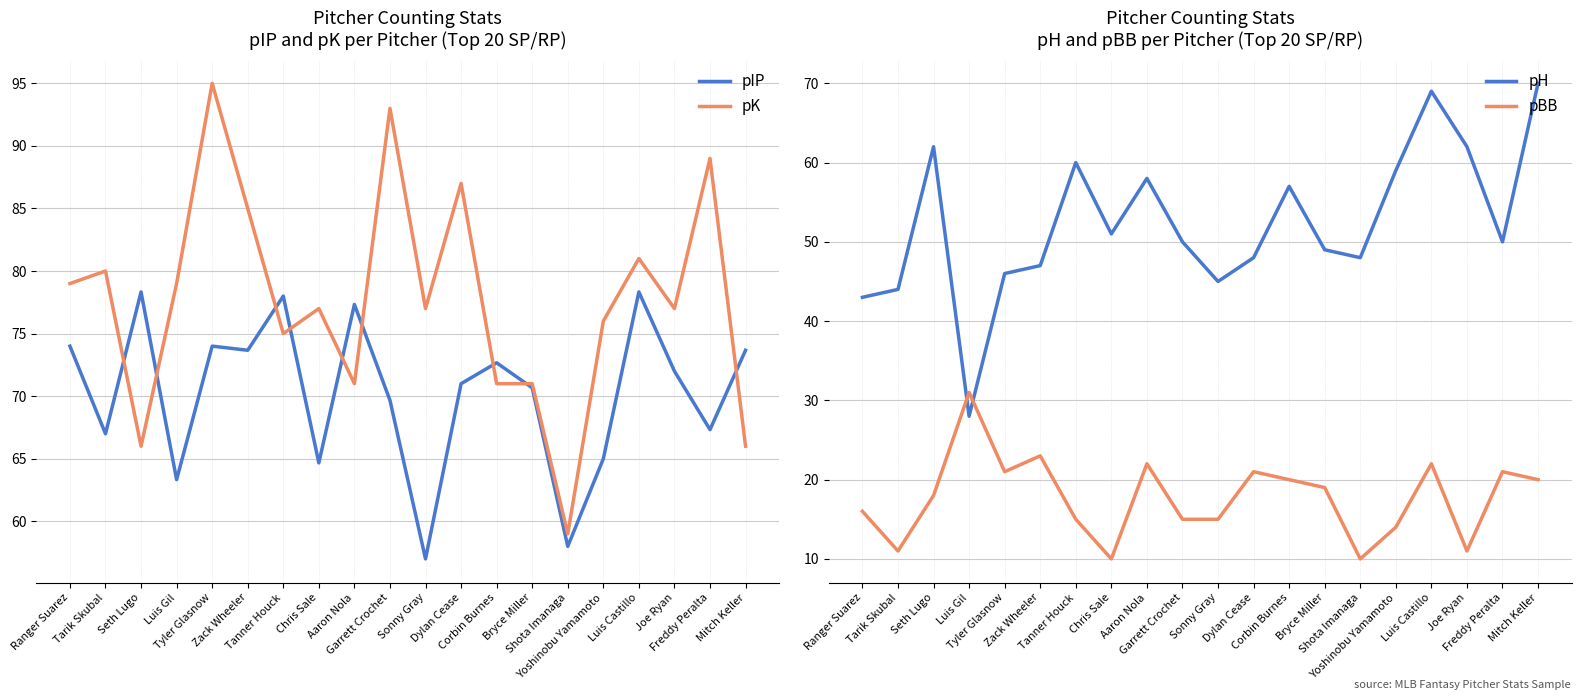

Rank the categories by pH value from lowest to highest.

Luis Gil, Ranger Suarez, Tarik Skubal, Sonny Gray, Tyler Glasnow, Zack Wheeler, Dylan Cease, Shota Imanaga, Bryce Miller, Garrett Crochet, Freddy Peralta, Chris Sale, Corbin Burnes, Aaron Nola, Yoshinobu Yamamoto, Tanner Houck, Seth Lugo, Joe Ryan, Luis Castillo, Mitch Keller